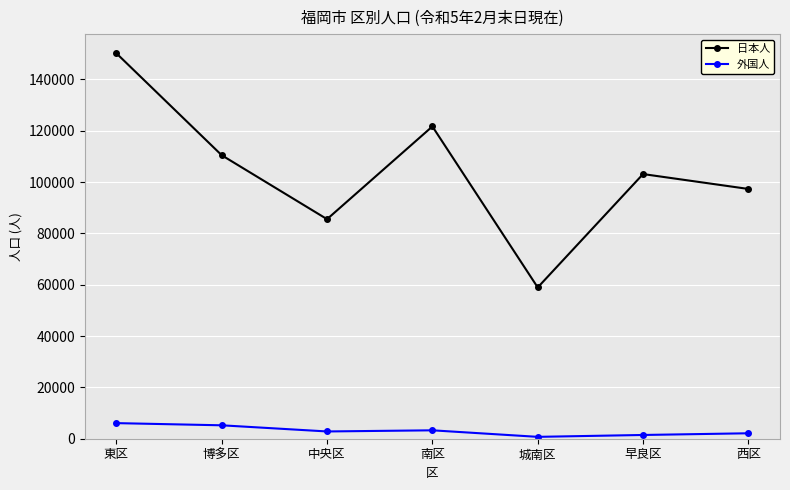

In 外国人, how many points are higher than both neighbors (excluding endpoints)?

1